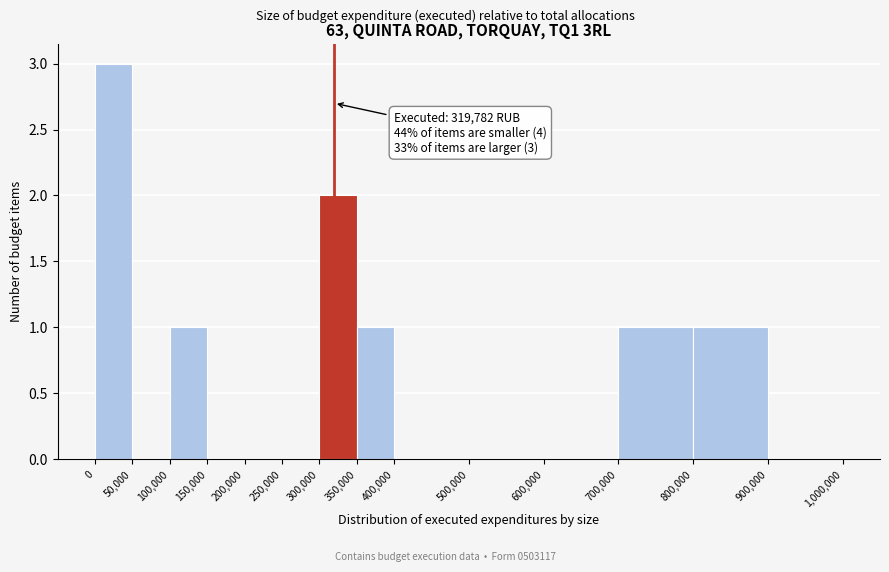

Over which range of the x-axis is the bar tallest?

0 to 50,000